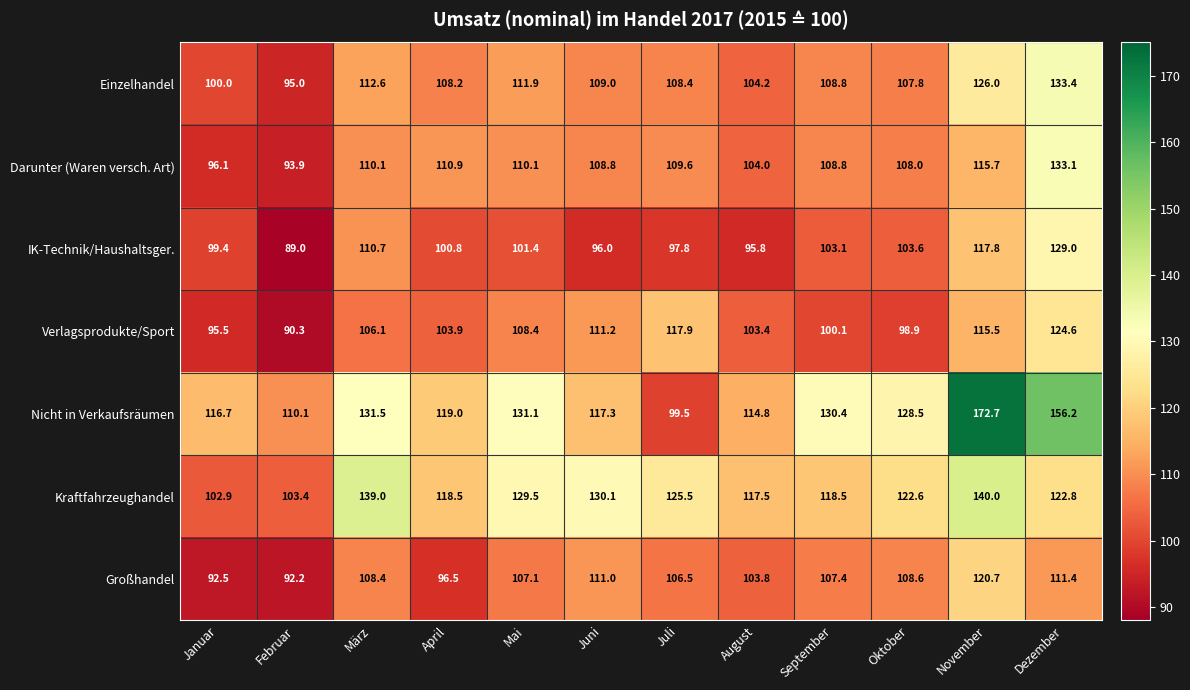

At how many categories does at least one series exceed 102?

12